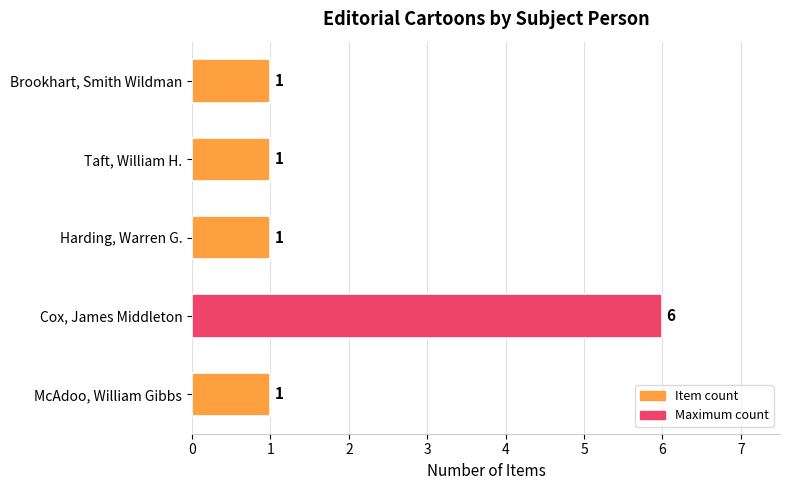

What is the change in value from McAdoo, William Gibbs to Cox, James Middleton?

+5